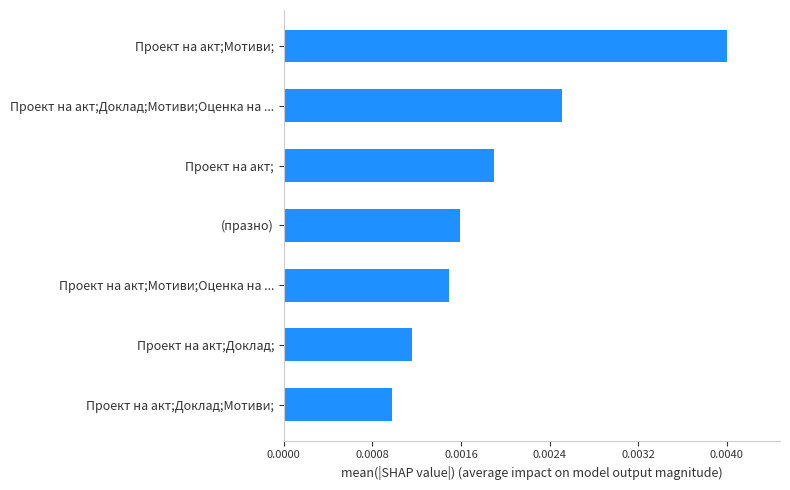

List the labels in order of value, largest first.

Проект на акт;Мотиви;, Проект на акт;Доклад;Мотиви;Оценка на ..., Проект на акт;, (празно), Проект на акт;Мотиви;Оценка на ..., Проект на акт;Доклад;, Проект на акт;Доклад;Мотиви;